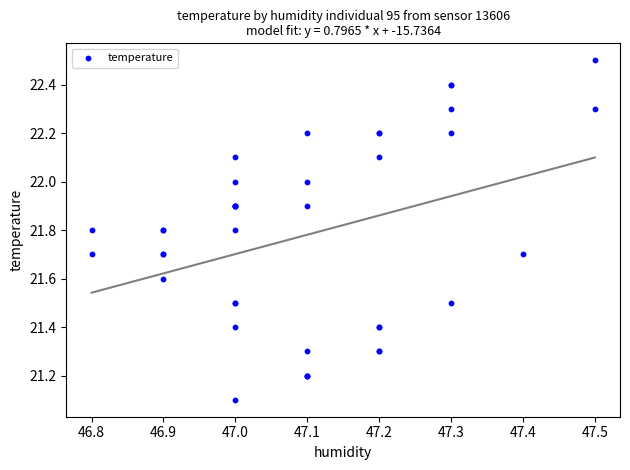

What Y value in the scatter plot is closest to 21?

21.1